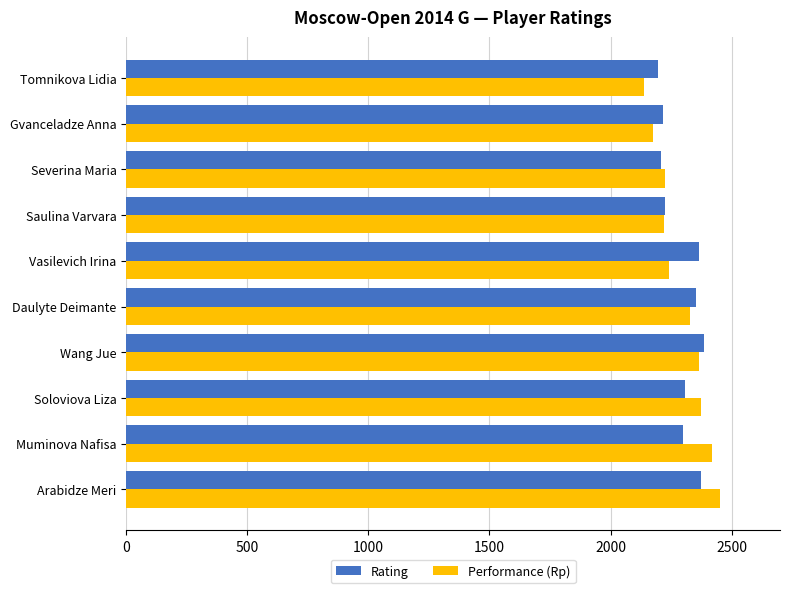

Which series has the largest range (max minus min)?

Performance (Rp)